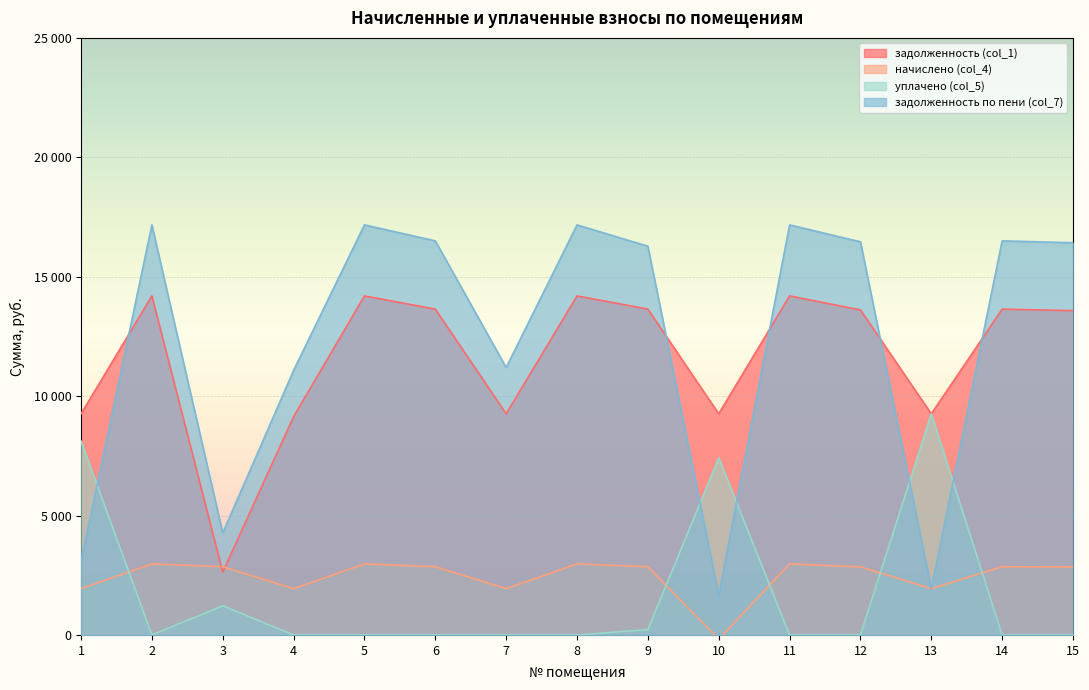

At 8, list the series in order from largest to smallest.

задолженность по пени (col_7), задолженность (col_1), начислено (col_4), уплачено (col_5)